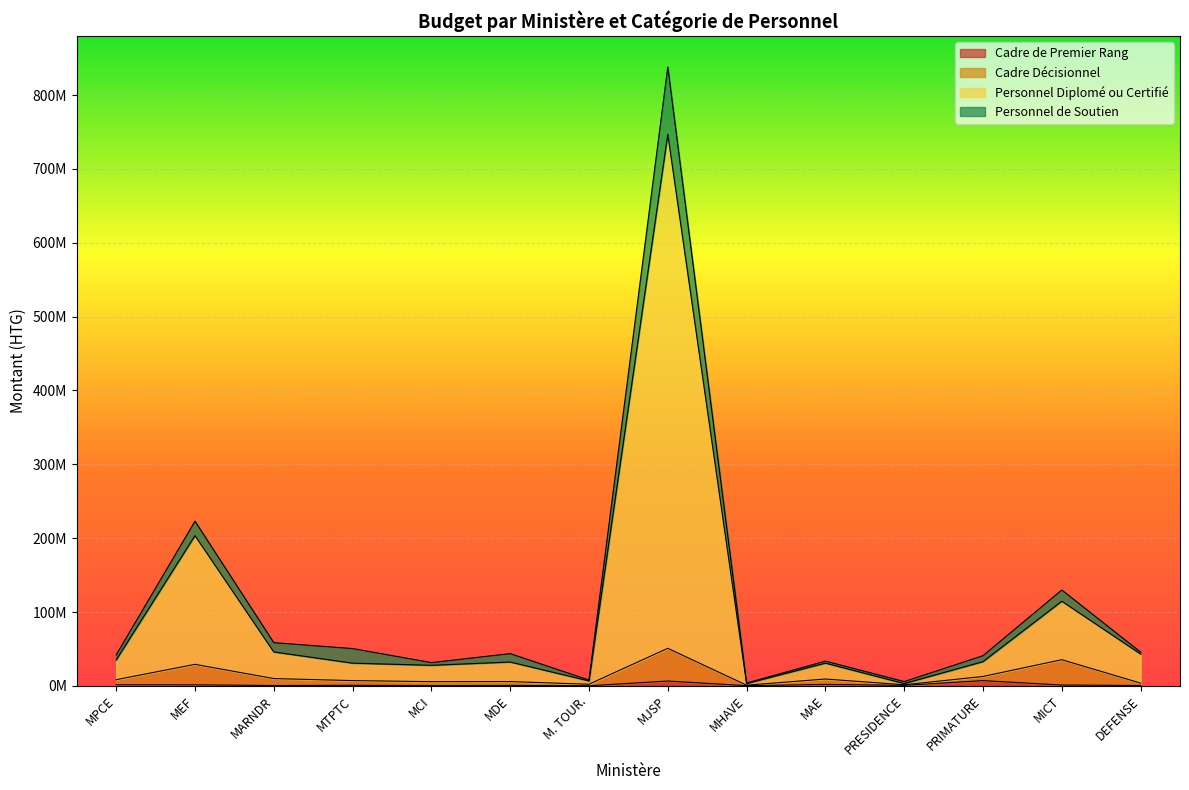

True or false: Cadre Décisionnel and Personnel de Soutien intersect in this chart.

False